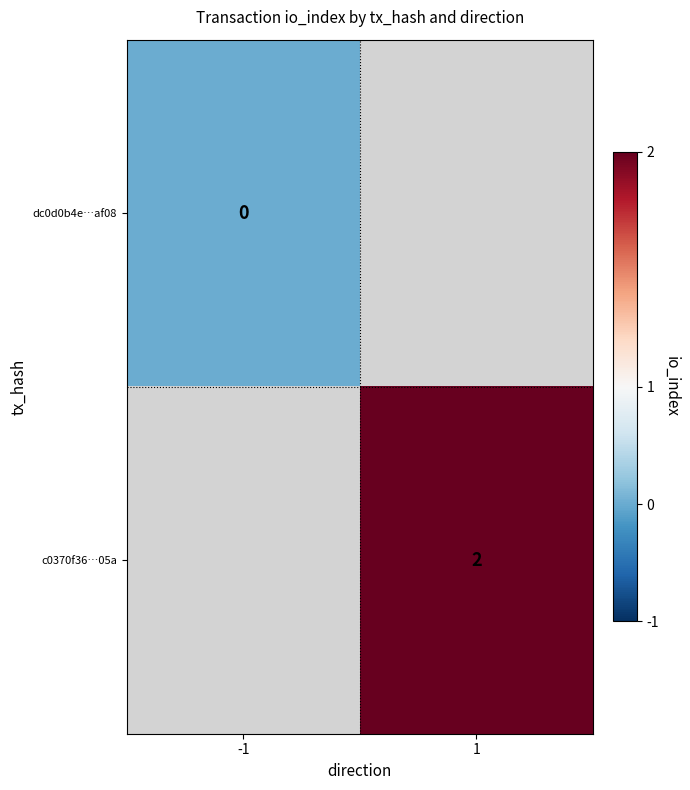

Is it true that c0370f36…05a equals 2 at 1?

True